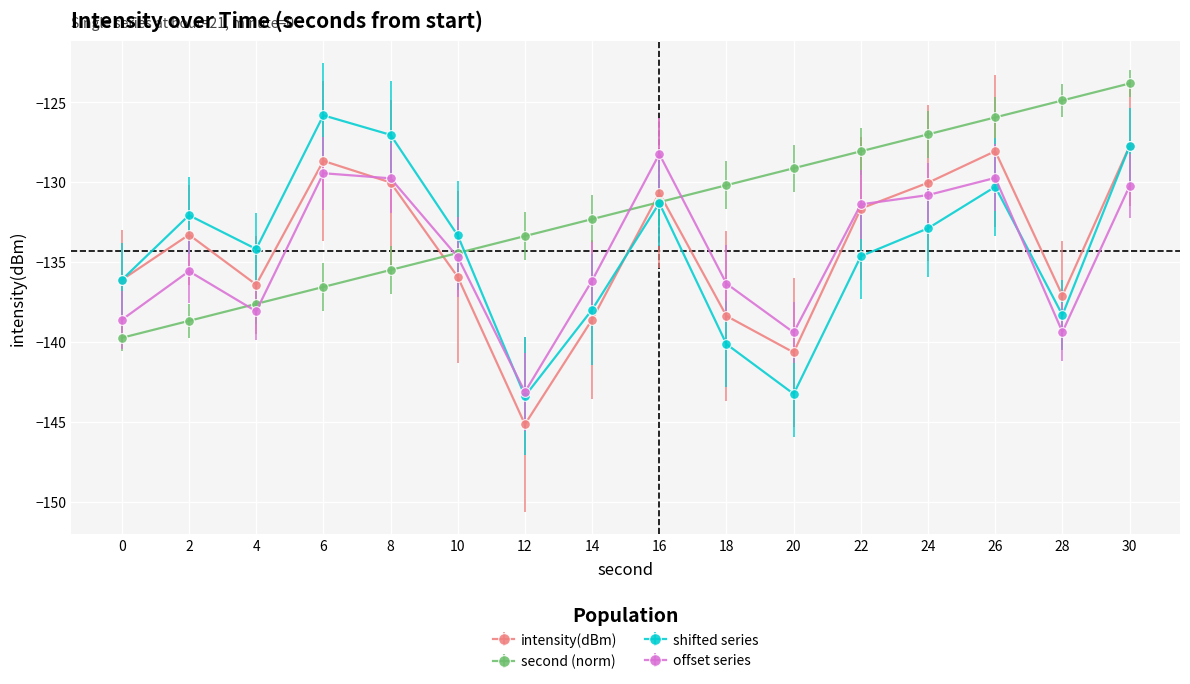

Where does the intensity(dBm) series first go above -133?

6